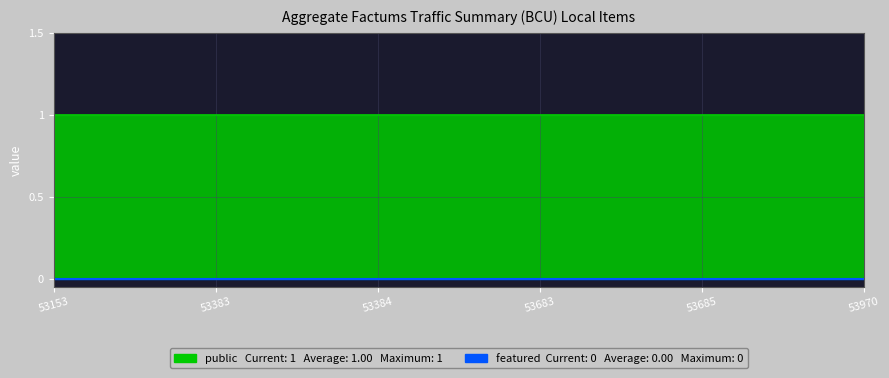

Reading left to right, transcribe all the data shown in this chart.

public: 53153=1	53383=1	53384=1	53683=1	53685=1	53970=1
featured: 53153=0	53383=0	53384=0	53683=0	53685=0	53970=0